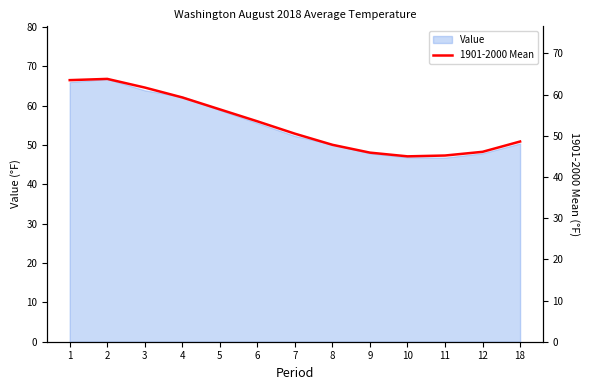

At which label is the value closest to 54?

6